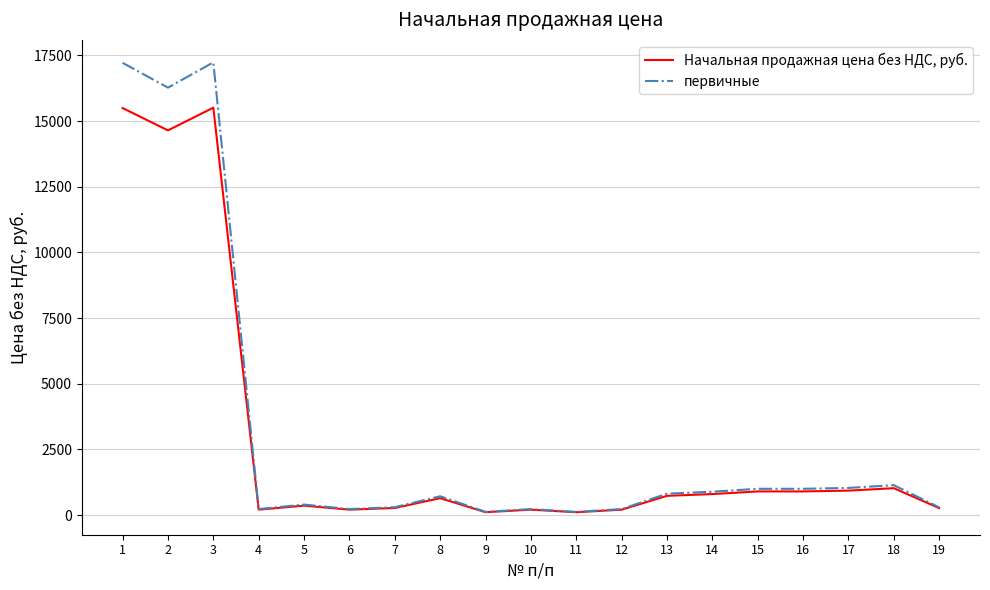

What value does the первичные series have at 18?

1141.0